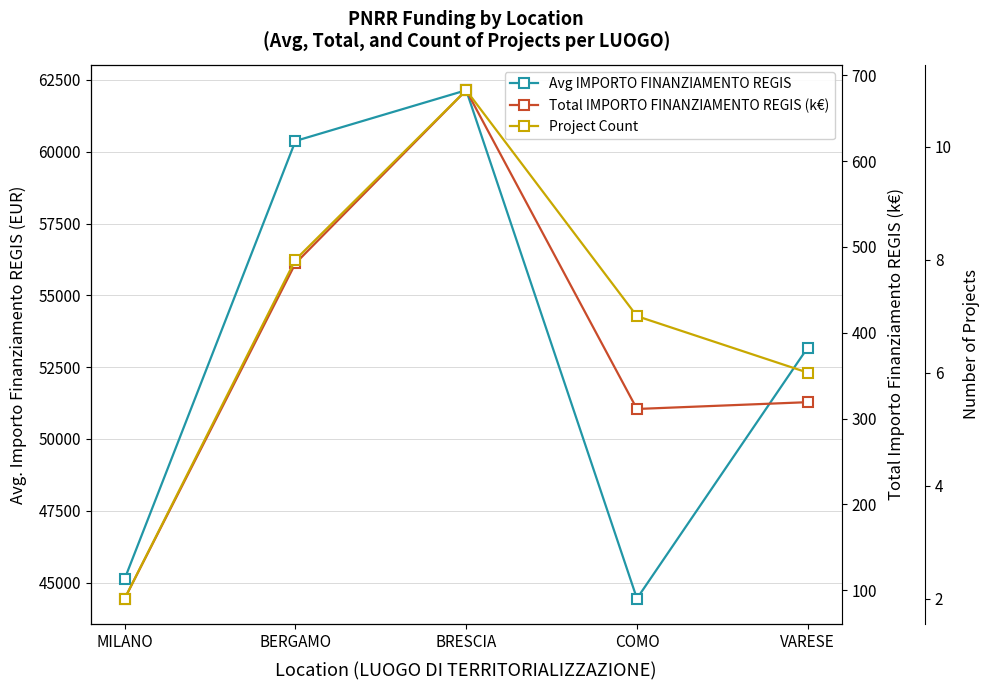

Which category has the highest value across all series?

BRESCIA